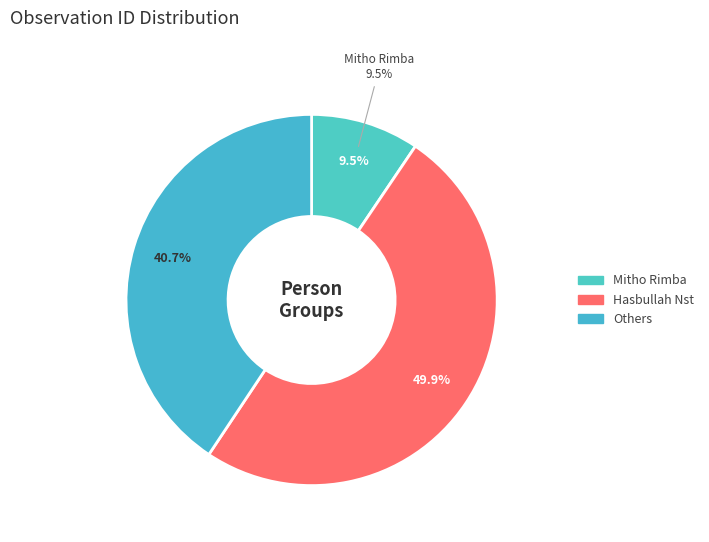

True or false: Mitho Rimba (1014) accounts for 1% of the total.

False